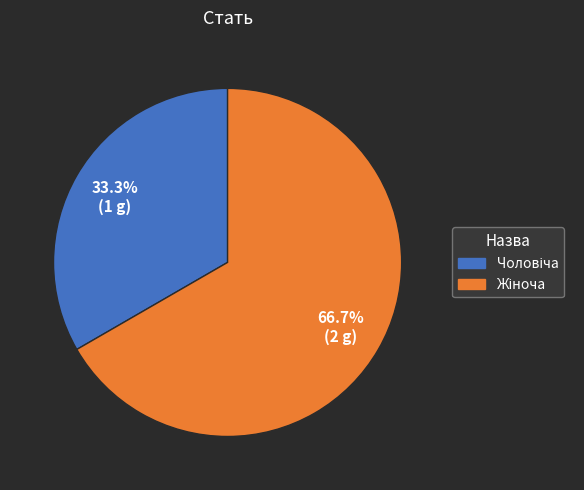

Does any single category account for the majority?

Yes